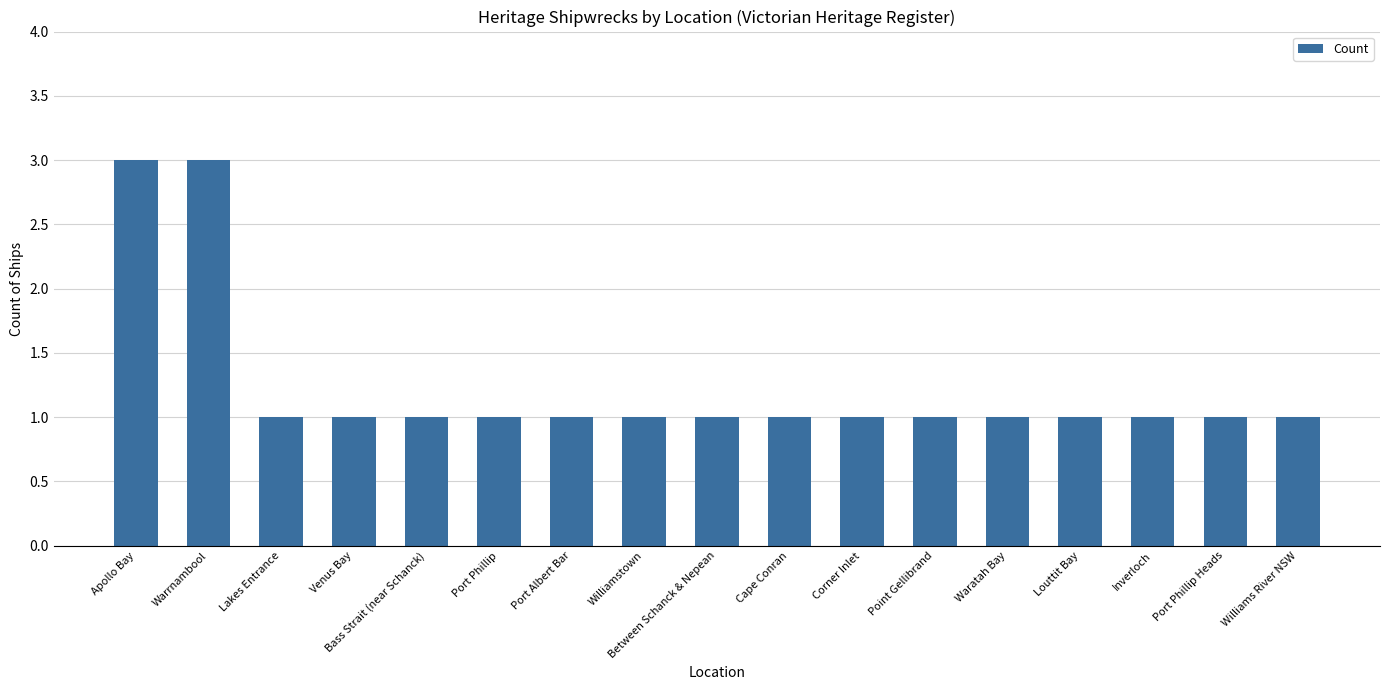

Count the number of data series in this chart.

1